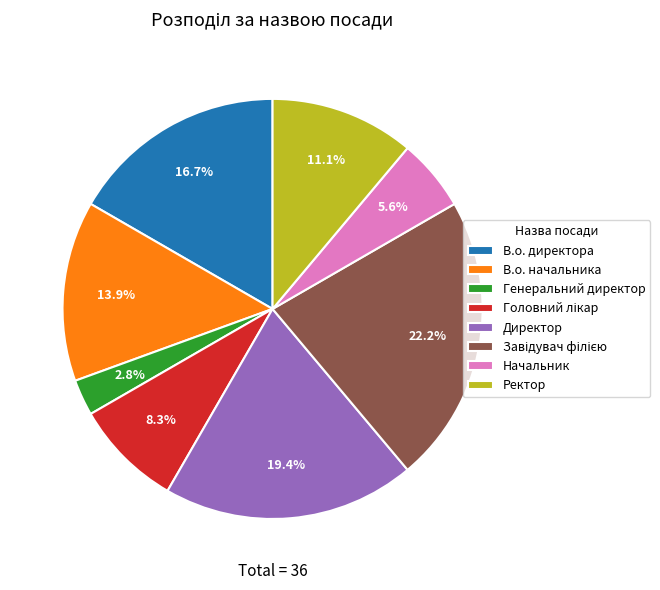

Which has a higher value, В.о. начальника or Ректор?

В.о. начальника